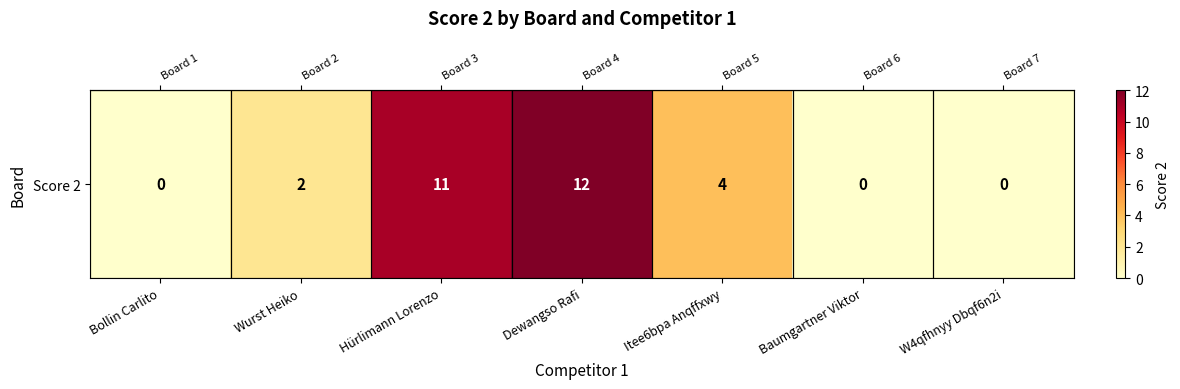

What is the difference between the maximum and minimum values?

12